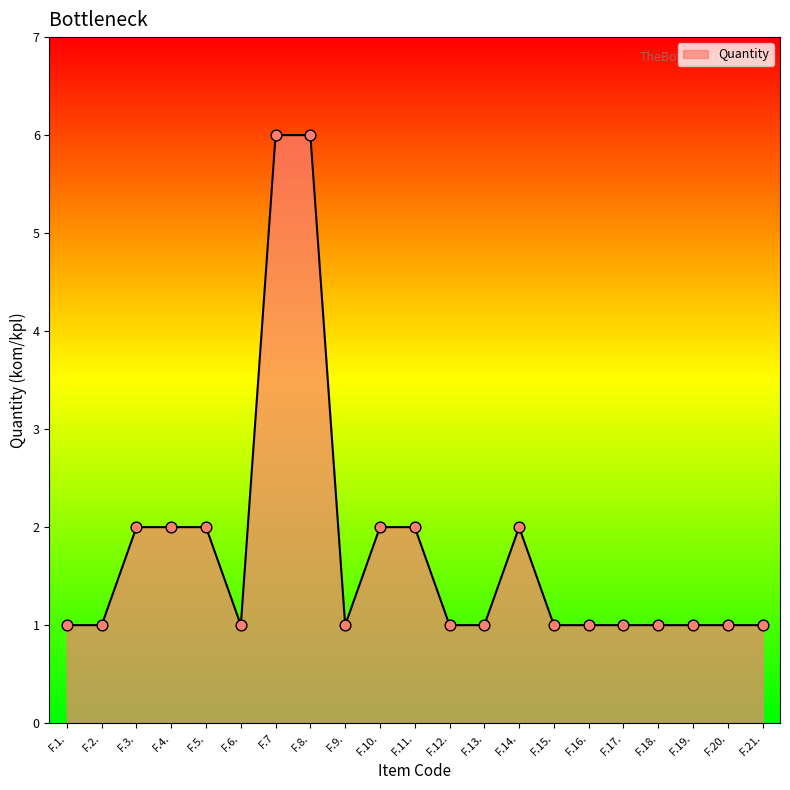

Which has a higher value, F.18. or F.14.?

F.14.